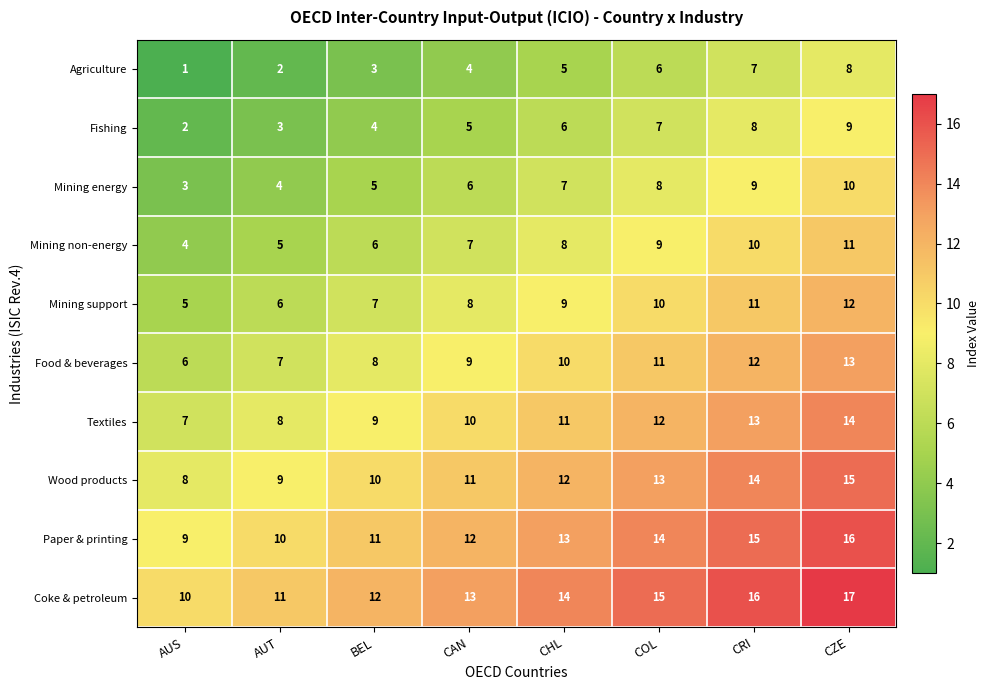

True or false: Agriculture has a value of 14 at CZE.

False